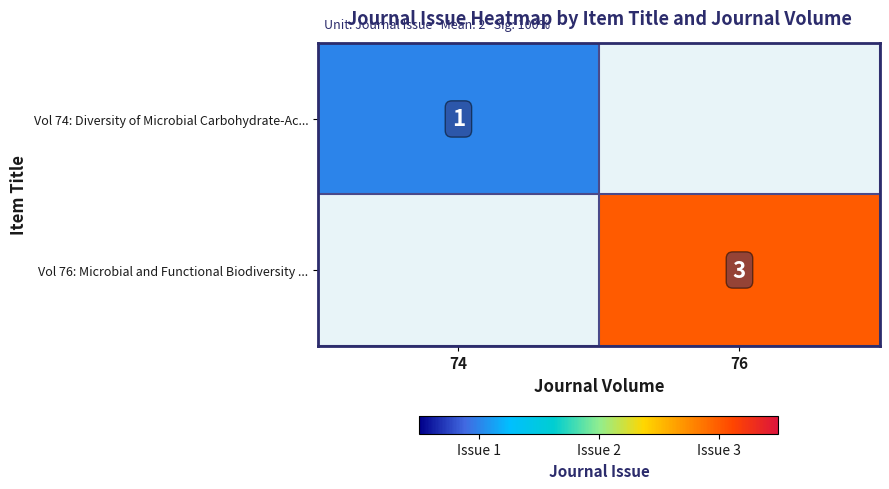

Is it true that Vol 74: Diversity of Microbial Carbohydrate-Ac... equals 1 at 74?

True